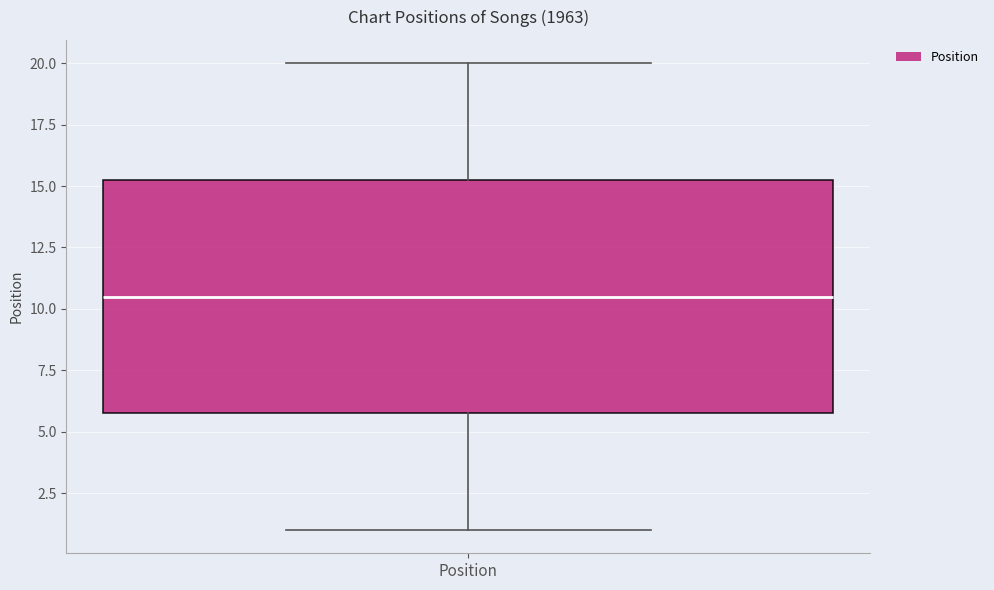

Transcribe this box plot: give where the median line is, the range the box spans, and where the two whiskers end, as read against the y-axis. The values are not printed on the chart, so give them approximately, as read against the axis.

median 10.5, box 6.0 to 15.5, whiskers 1.0 to 20.0